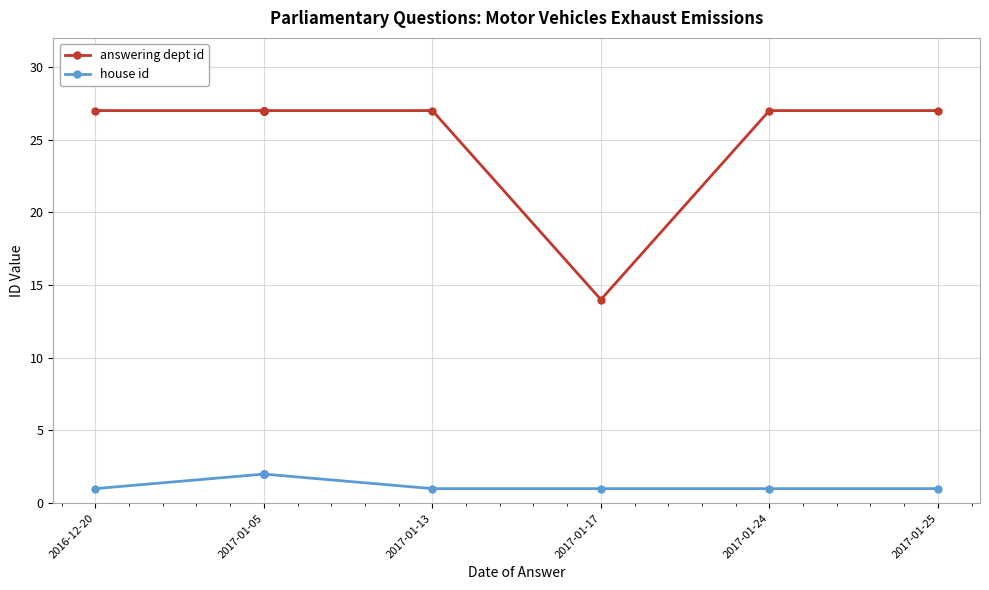

True or false: house id and answering dept id cross at least once.

False